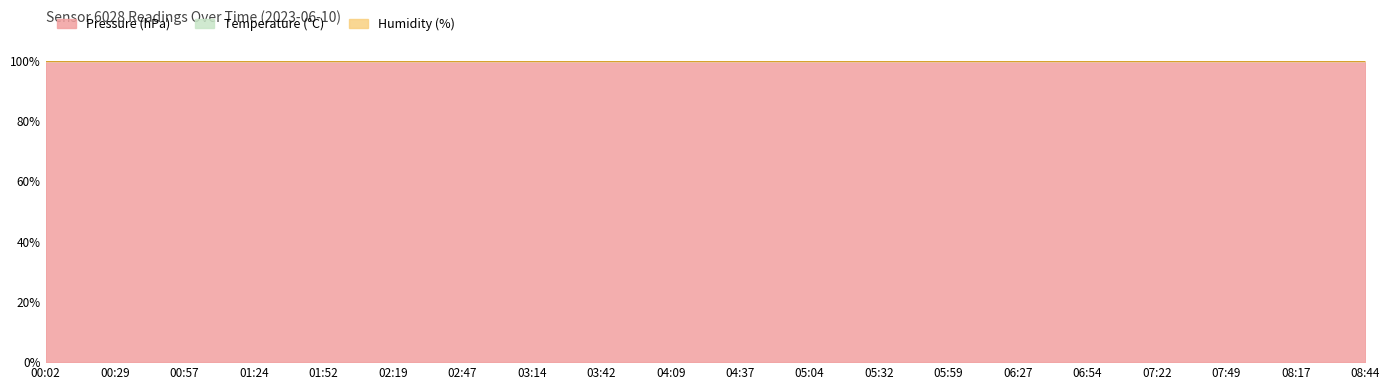

At which category is the sum across all series the highest?

04:37